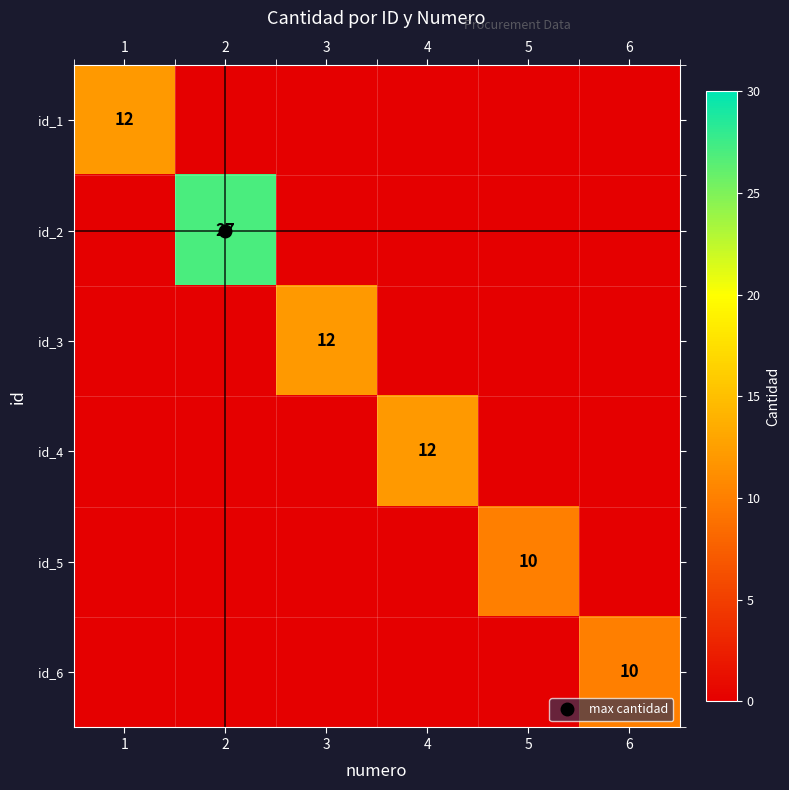

Rank the series at 1 from highest to lowest value.

id_1, id_2, id_3, id_4, id_5, id_6